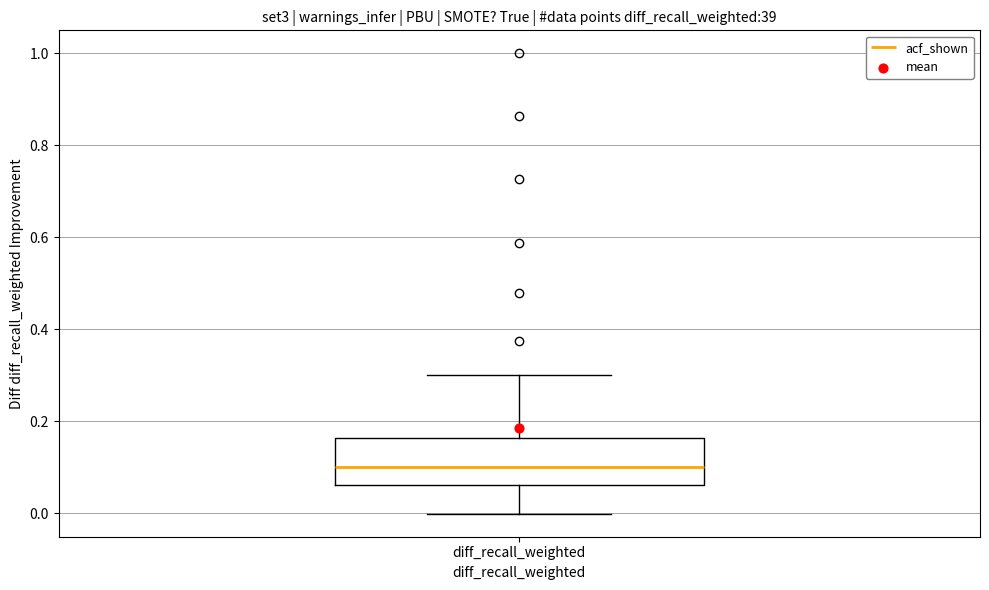

Transcribe this box plot: give where the median line is, the range the box spans, and where the two whiskers end, as read against the y-axis. The values are not printed on the chart, so give them approximately, as read against the axis.

median 0.10, box 0.06 to 0.16, whiskers 0.00 to 0.30